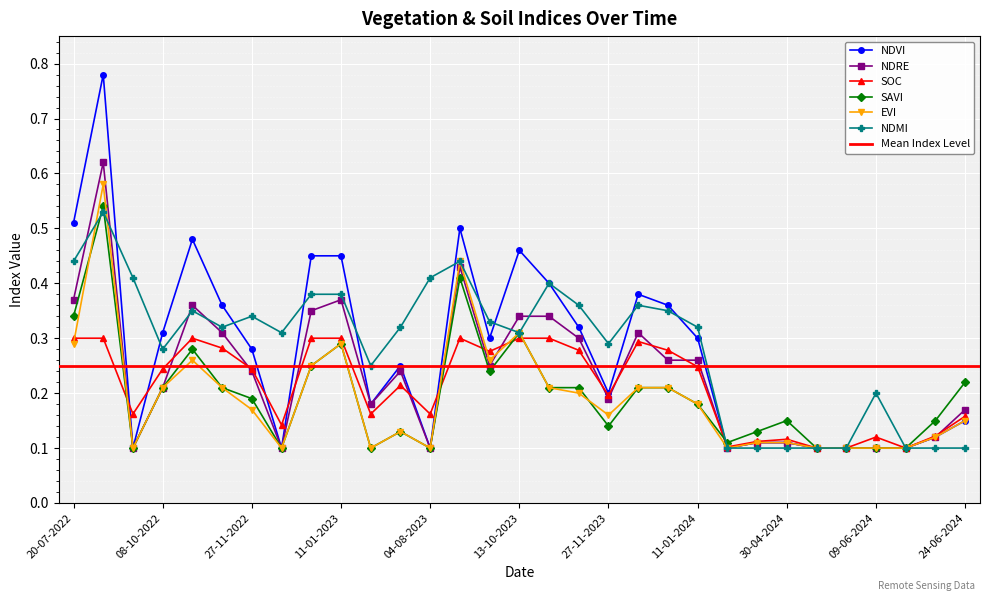

Which series has the largest total across all categories?

ndmi